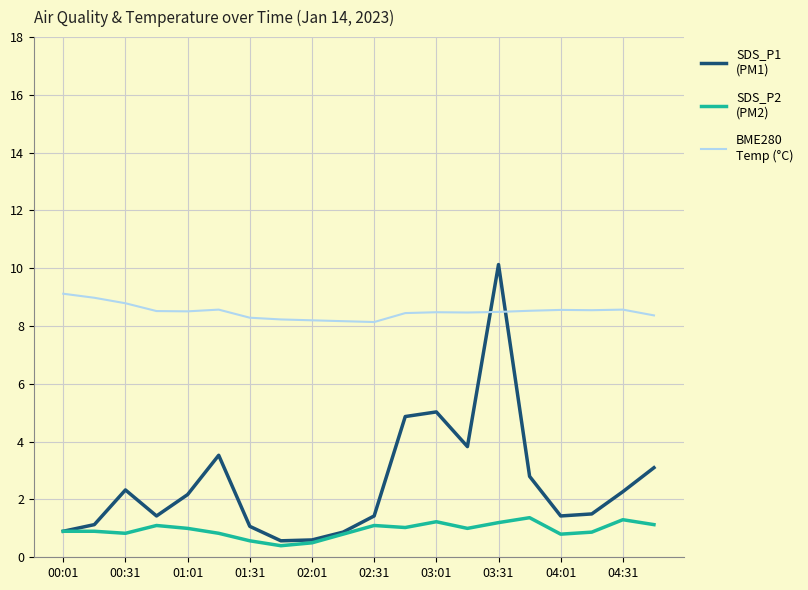

What is the greatest value displayed?

10.1